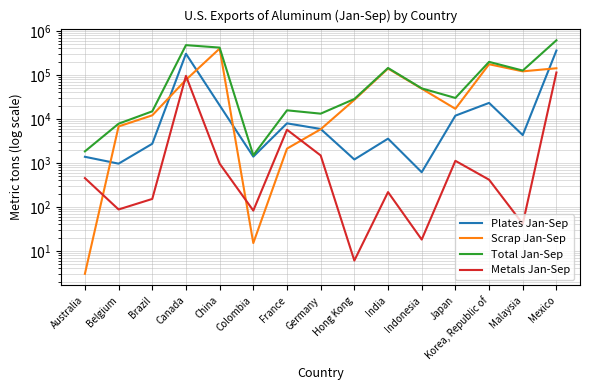

What is the total value across all series at Canada?

945700